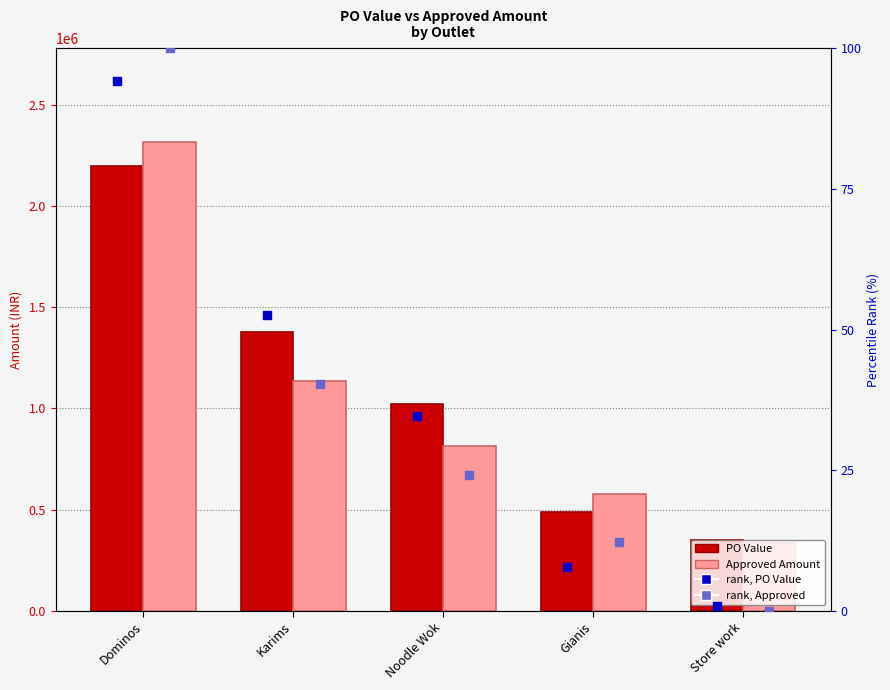

Is the value of rank, PO Value at Gianis greater than the value of PO Value at Store work?

No